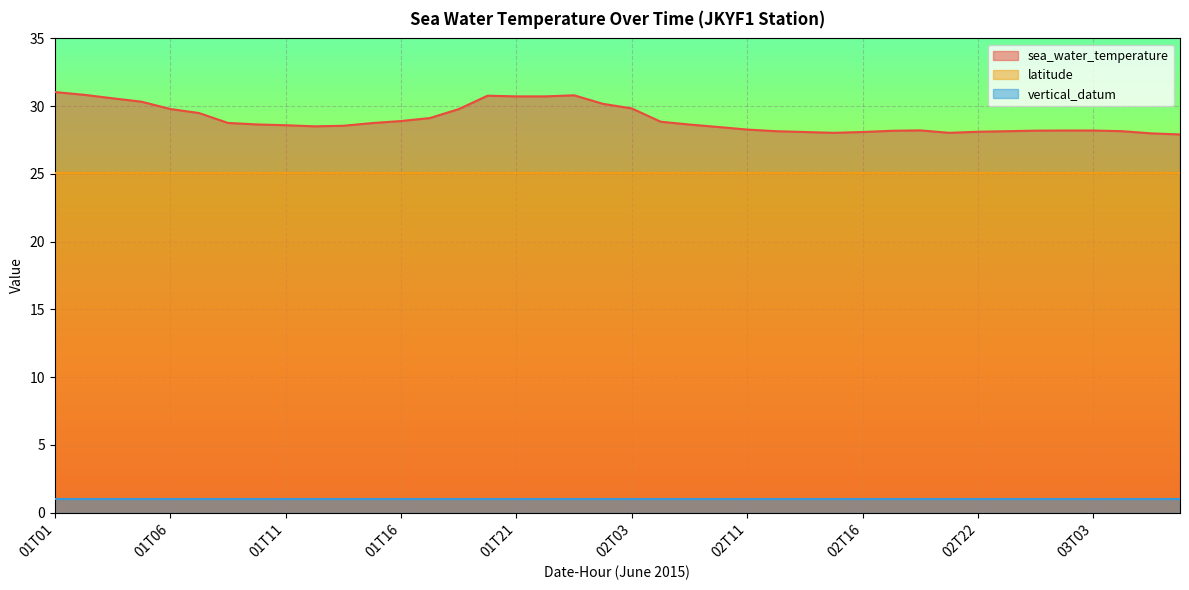

How many lines are shown in the chart?

3